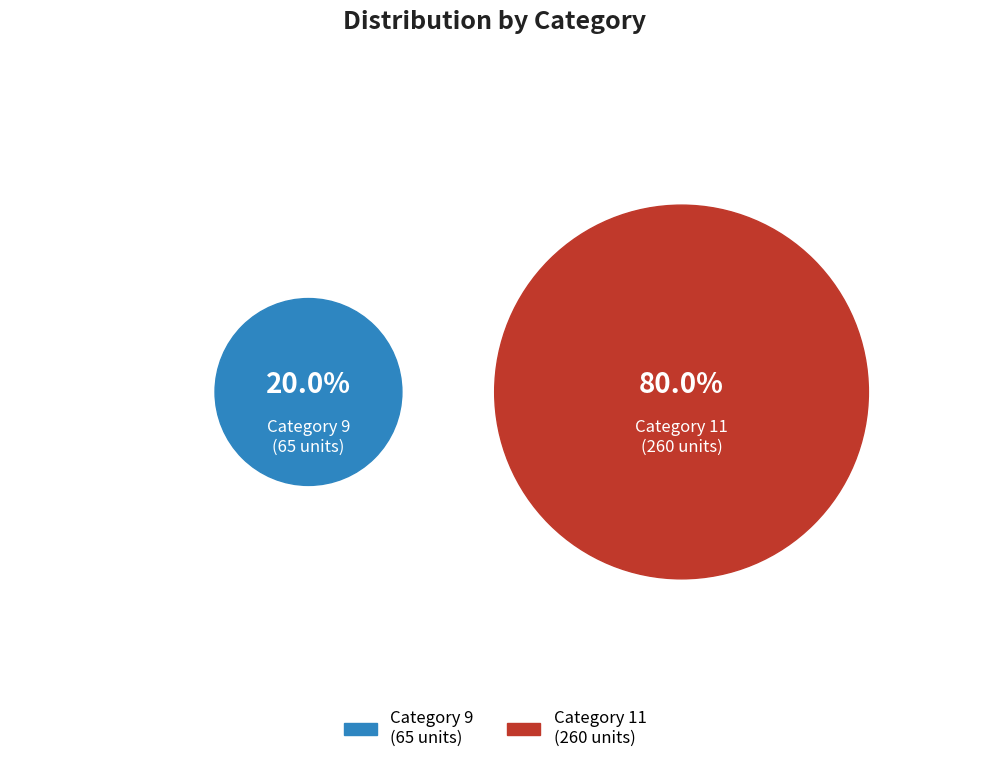

To the nearest percent, what is the difference between the 11 and 9 slice percentages?

60%